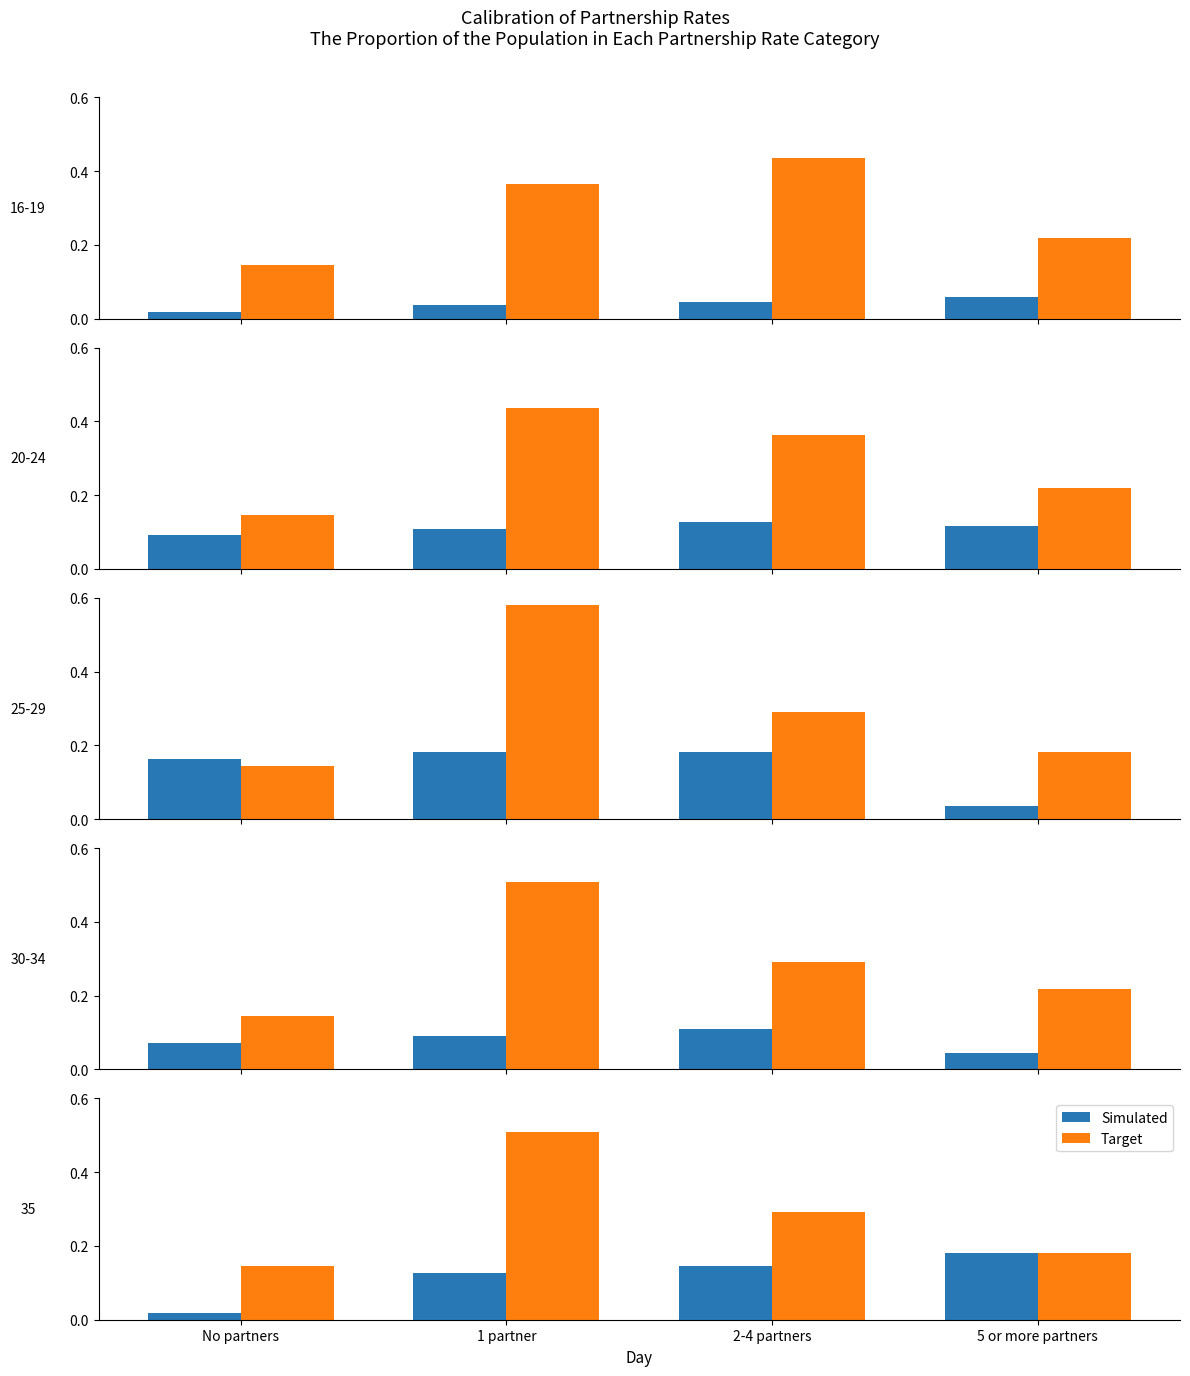

What is the minimum value for Target?

0.1